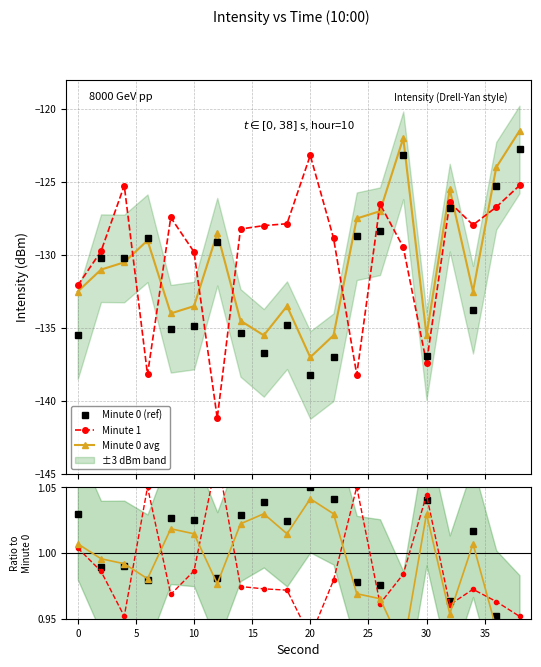

Reading left to right, list all the values displayed in this chart.

Minute 0 (ref): -135.5	-130.2	-130.2	-128.9	-135.0	-134.8	-129.1	-135.3	-136.7	-134.8	-138.2	-137.0	-128.7	-128.4	-123.2	-136.9	-126.8	-133.7	-125.3	-122.8
Minute 1: 1.0	1.0	1.0	1.1	1.0	1.0	1.1	1.0	1.0	1.0	0.9	1.0	1.1	1.0	1.0	1.0	1.0	1.0	1.0	1.0
Minute 0 avg: 1.0	1.0	1.0	1.0	1.0	1.0	1.0	1.0	1.0	1.0	1.0	1.0	1.0	1.0	0.9	1.0	1.0	1.0	0.9	0.9
Minute 0: 1.0	1.0	1.0	1.0	1.0	1.0	1.0	1.0	1.0	1.0	1.1	1.0	1.0	1.0	0.9	1.0	1.0	1.0	1.0	0.9